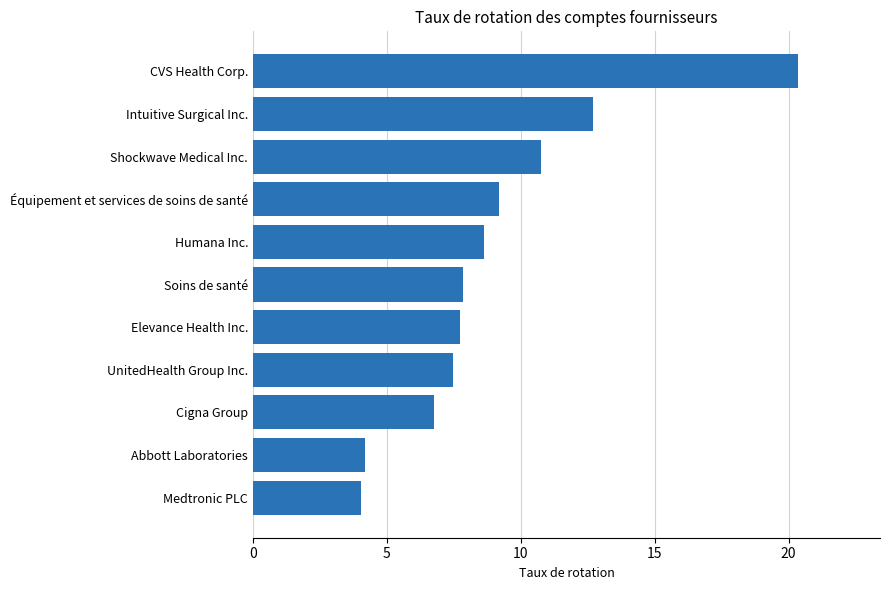

Which label corresponds to the largest value in the chart?

CVS Health Corp.